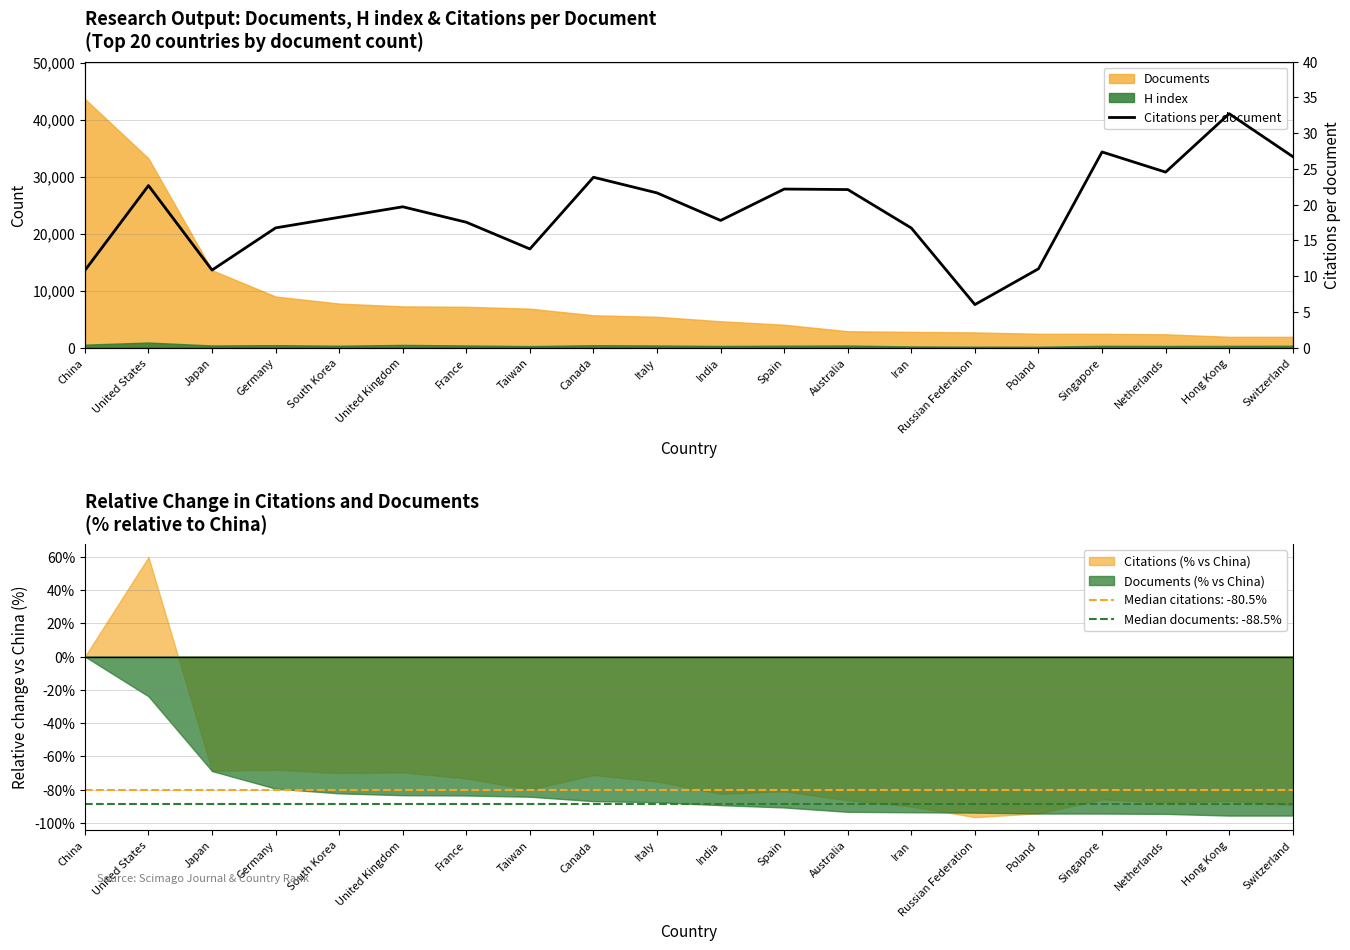

At which label does the data first exceed 19?

United States